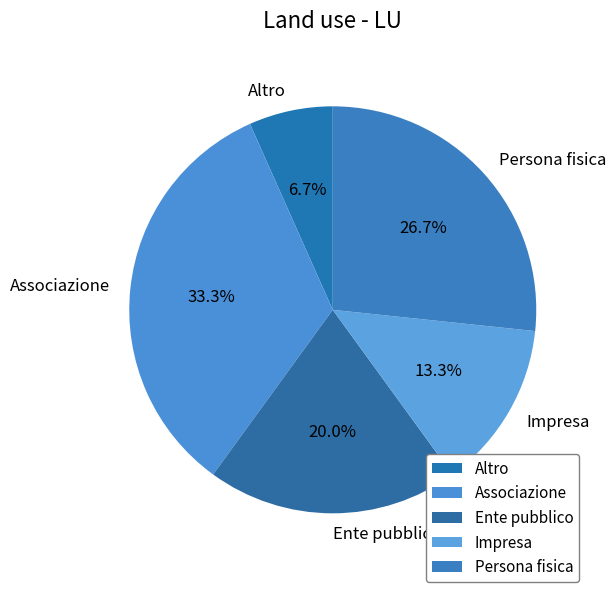

To the nearest percent, what is the combined percentage of Ente pubblico and Persona fisica?

47%